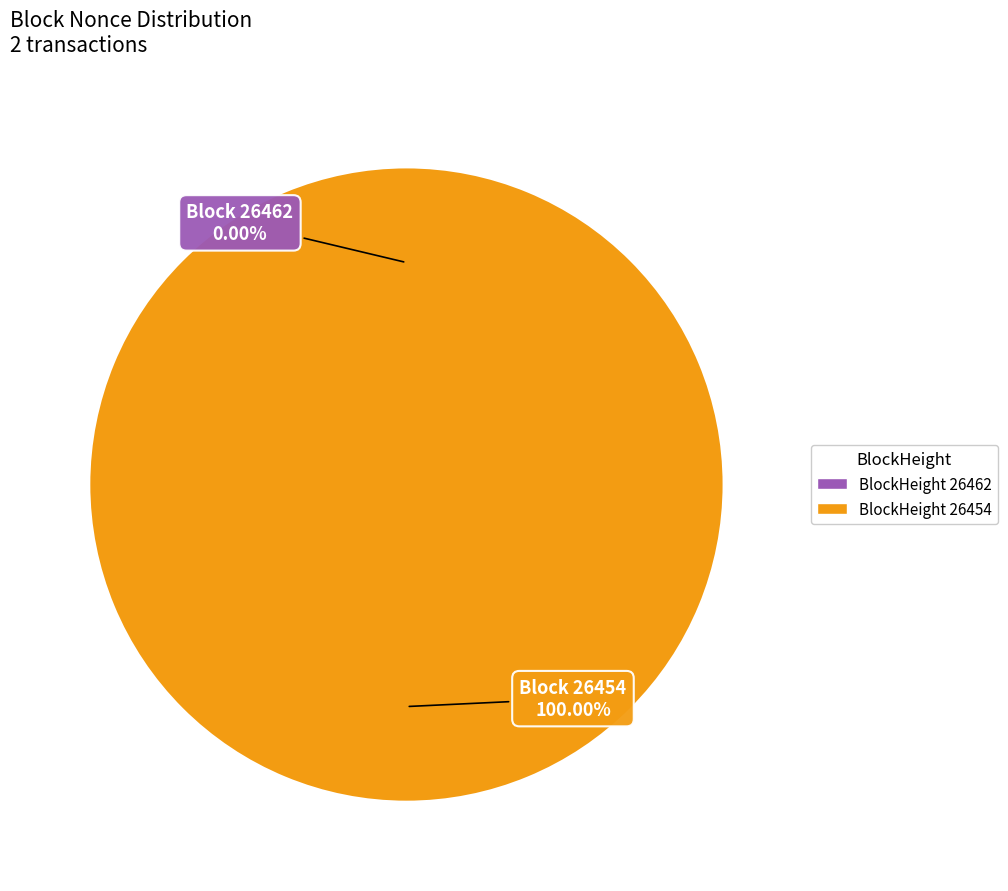

To the nearest percent, what portion does 26454 represent?

100%